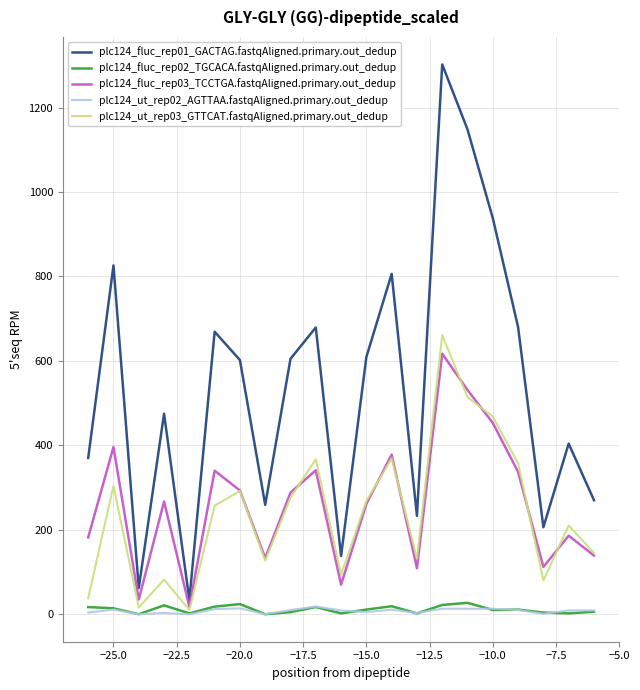

Which series has the largest total across all categories?

plc124_fluc_rep01_GACTAG.fastqAligned.primary.out_dedup